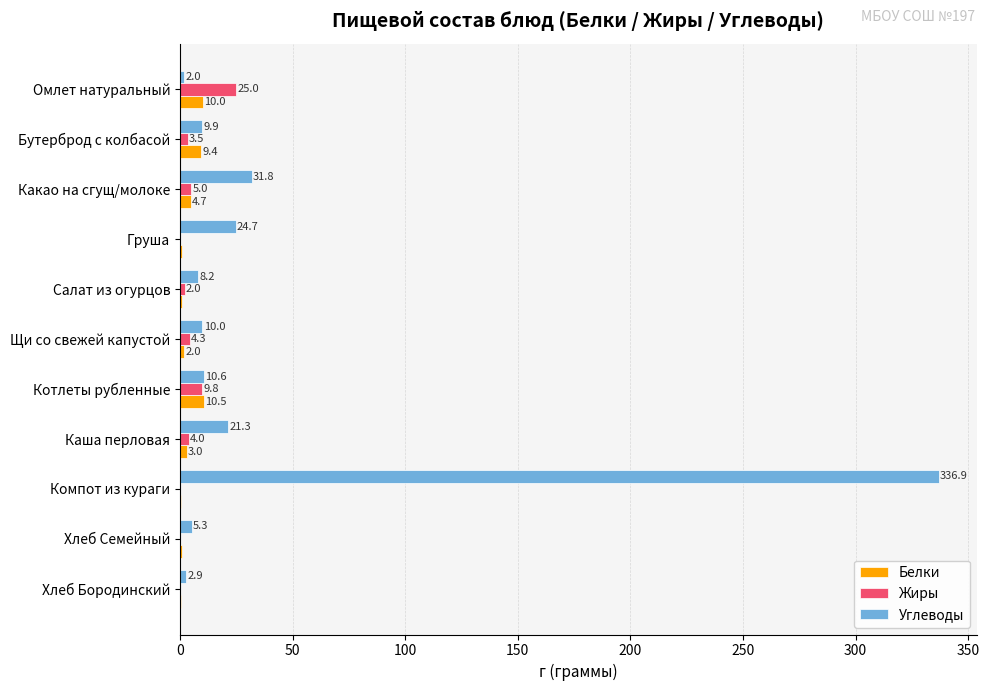

True or false: Жиры has a value of 9.8 at Котлеты рубленные.

True